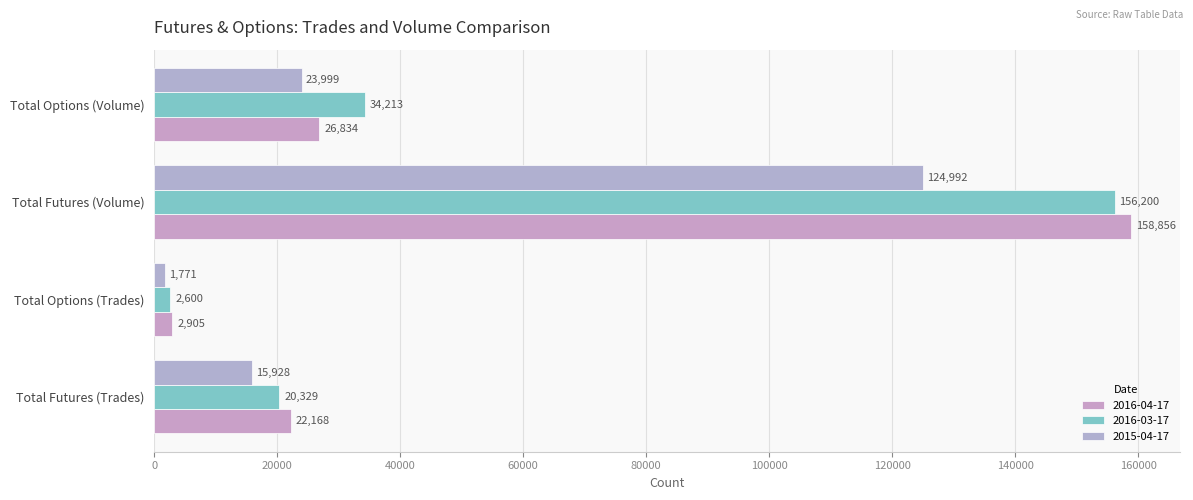

Count the number of data series in this chart.

3